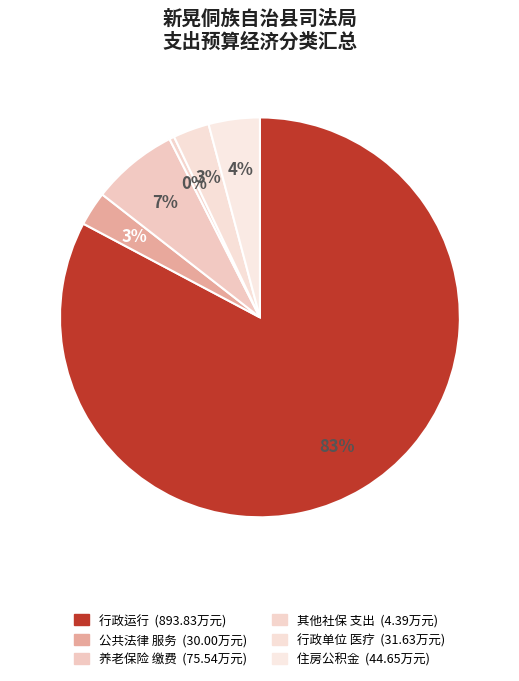

How many segments does this pie chart have?

6